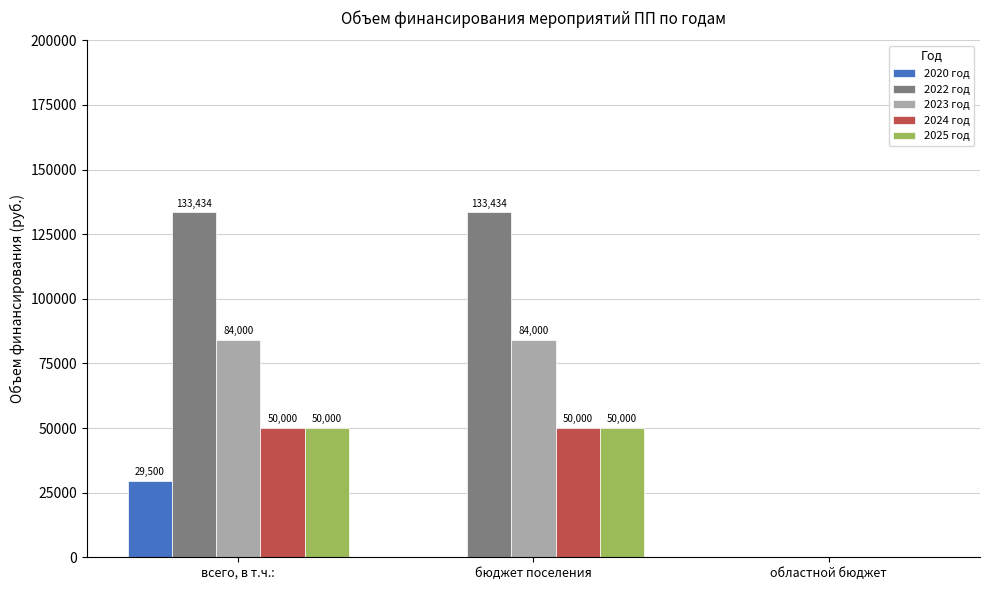

How many groups of bars are there?

3